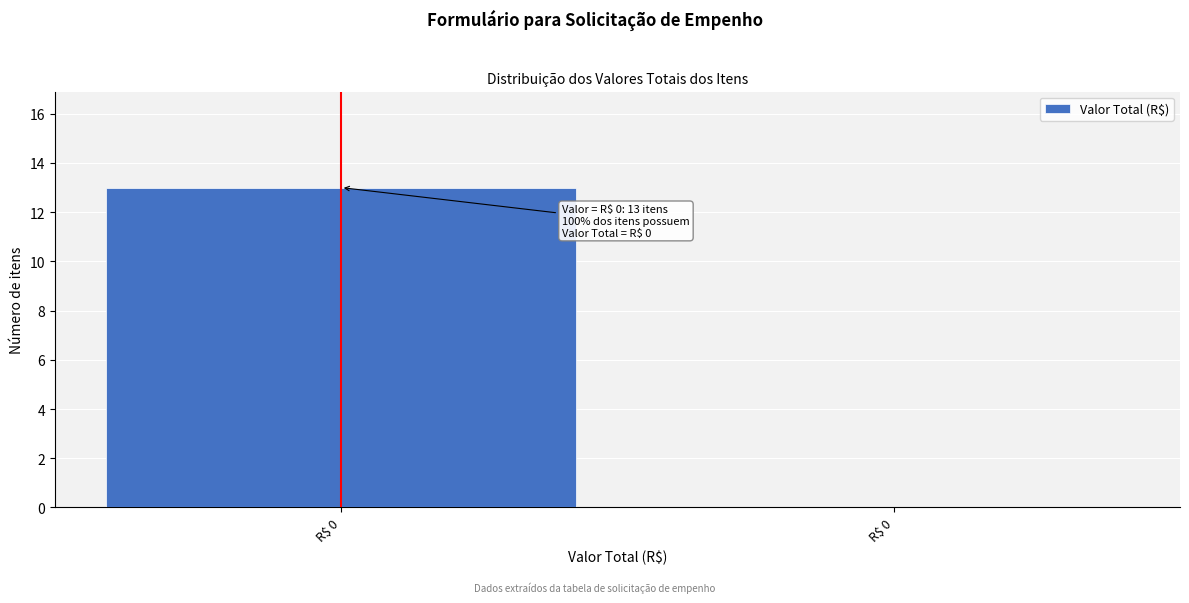

Count the number of categories in the chart.

2